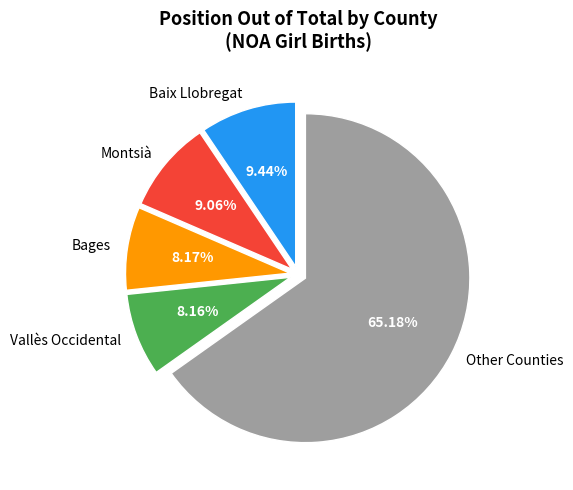

Which has a higher value, Vallès Occidental or Montsià?

Montsià